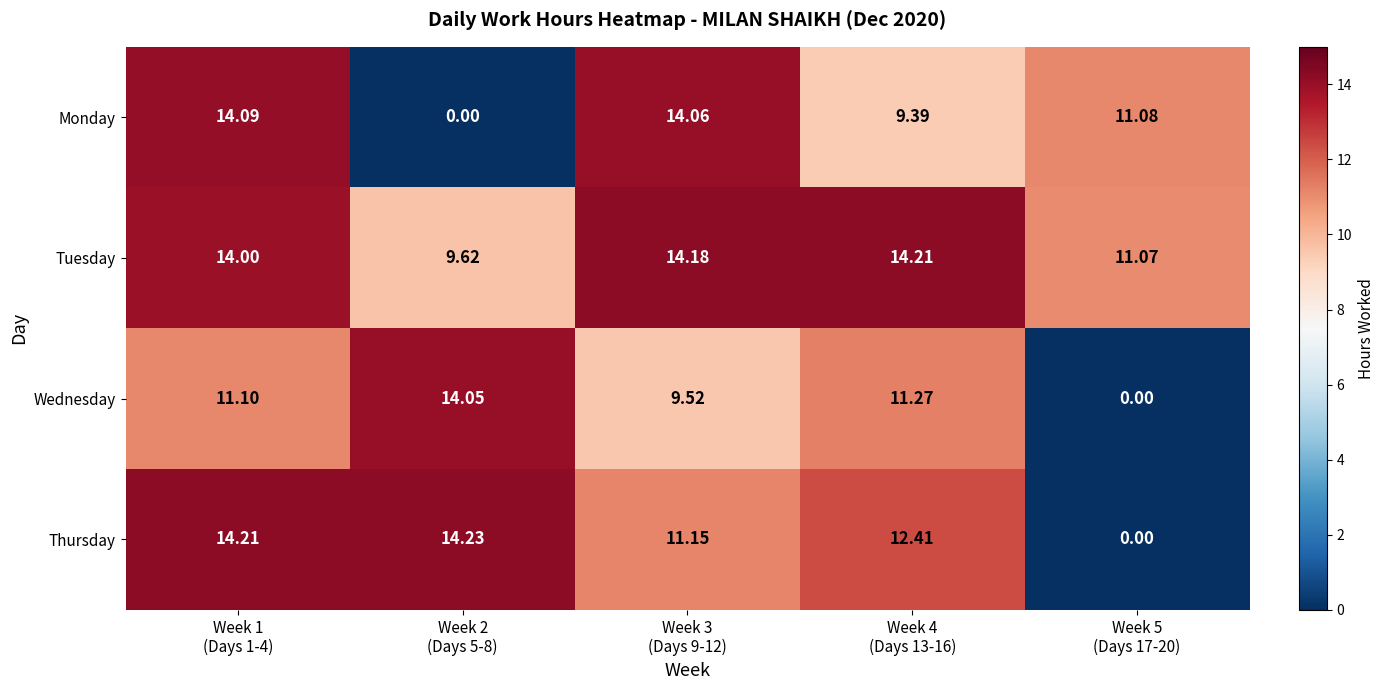

Which series has the largest total across all categories?

Tuesday